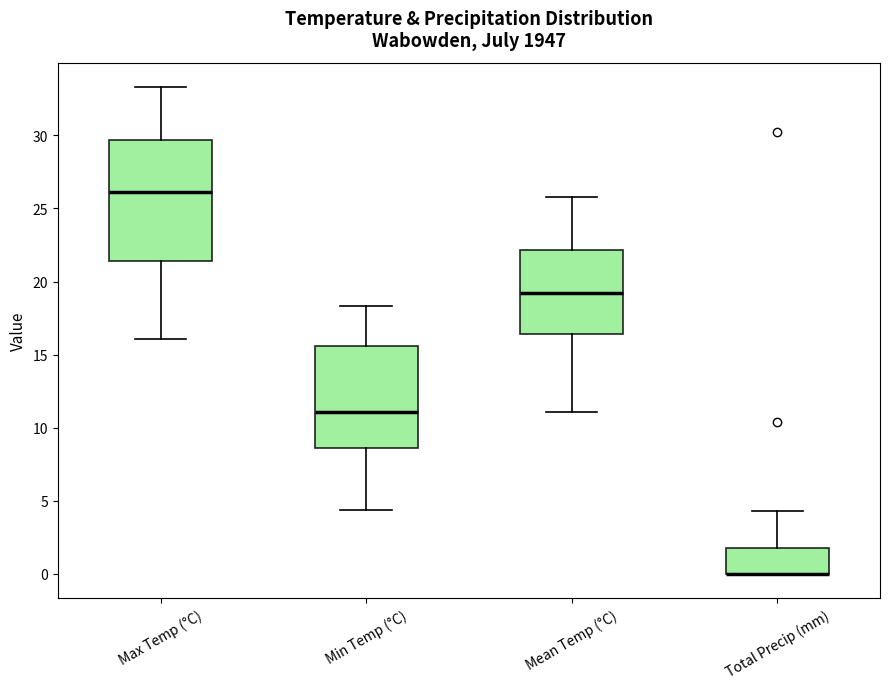

Reading left to right, read every box against the y-axis: the position of its median line, the range the box covers, and the ends of its whiskers. The values are not printed on the chart, so give them approximately, as read against the axis.

Max Temp (°C): median 26.0, box 21.5 to 29.5, whiskers 16.0 to 33.5
Min Temp (°C): median 11.0, box 8.5 to 15.5, whiskers 4.5 to 18.5
Mean Temp (°C): median 19.0, box 16.5 to 22.0, whiskers 11.0 to 26.0
Total Precip (mm): median 0.0 (drawn on the box's lower edge), box 0.0 to 2.0, whiskers 0.0 to 4.5